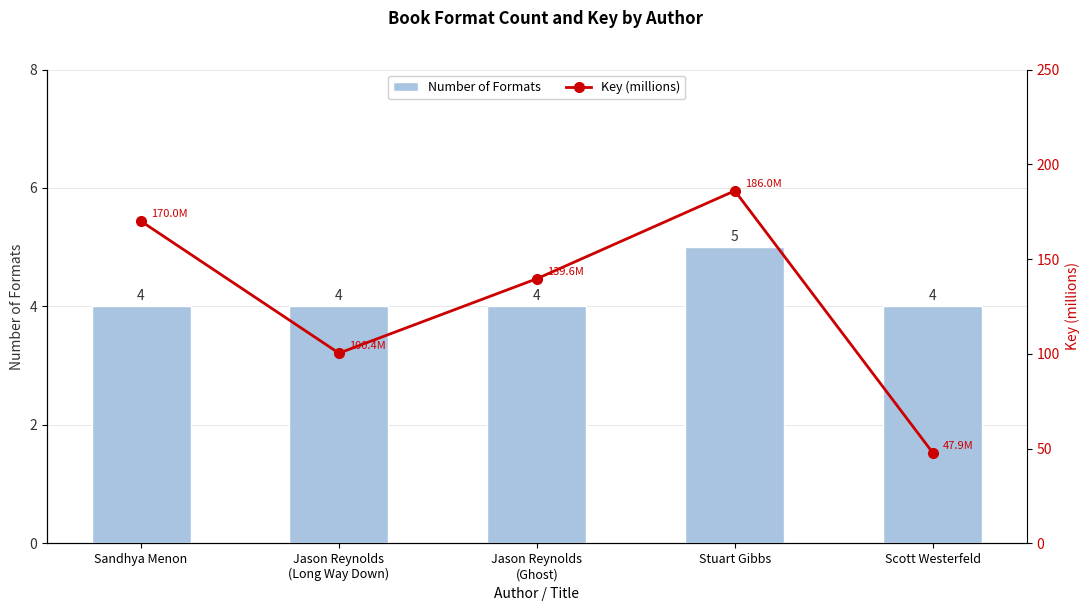

What are all the series names shown in the legend?

Number of Formats, Key (millions)